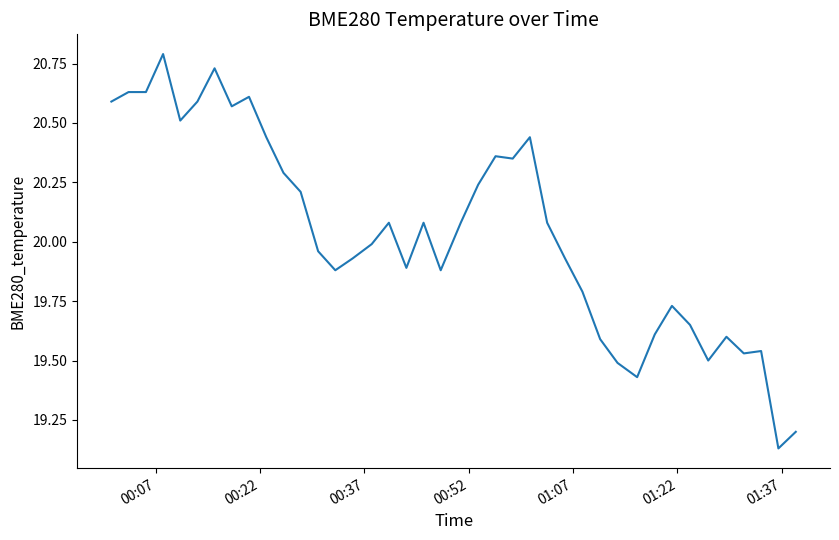

What is the difference between the maximum and minimum values?

1.7